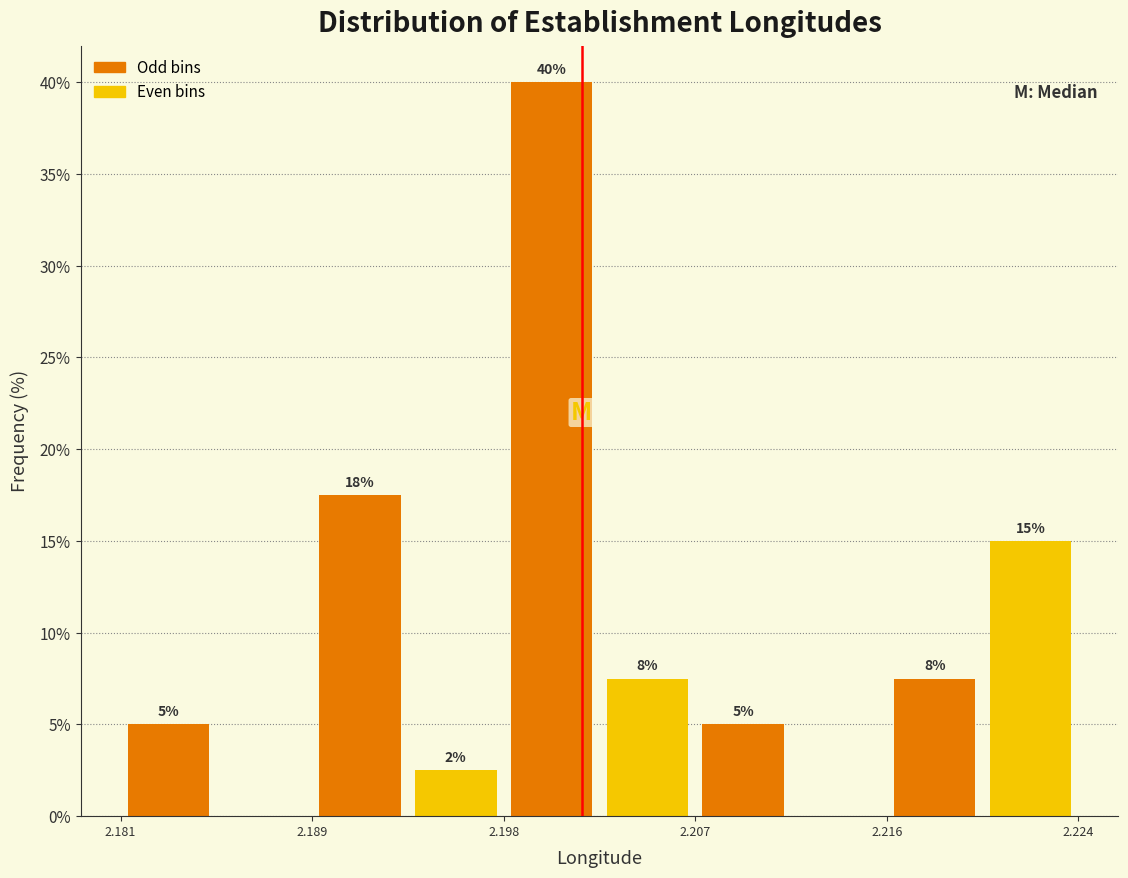

Over which range of the x-axis is the bar tallest?

2.198 to 2.202